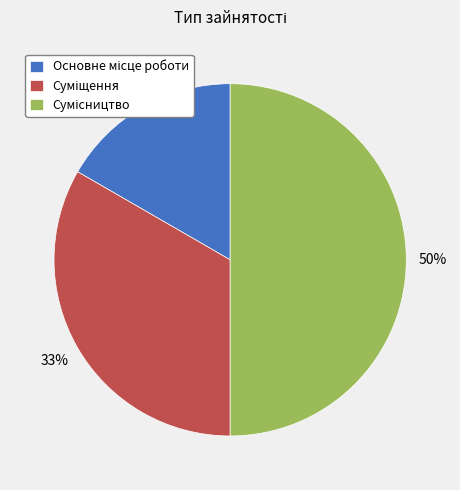

How many slices are in this pie chart?

3